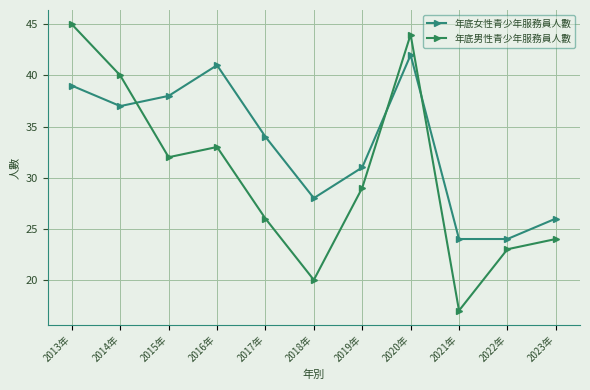

Is the value of 年底女性青少年服務員人數 at 2022年 greater than the value of 年底男性青少年服務員人數 at 2021年?

Yes